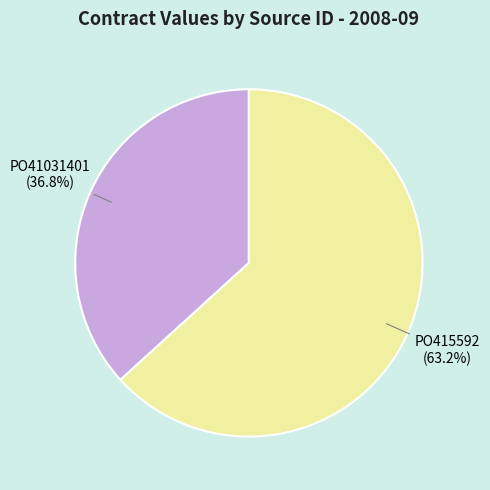

To the nearest percent, what portion does PO415592 represent?

63%